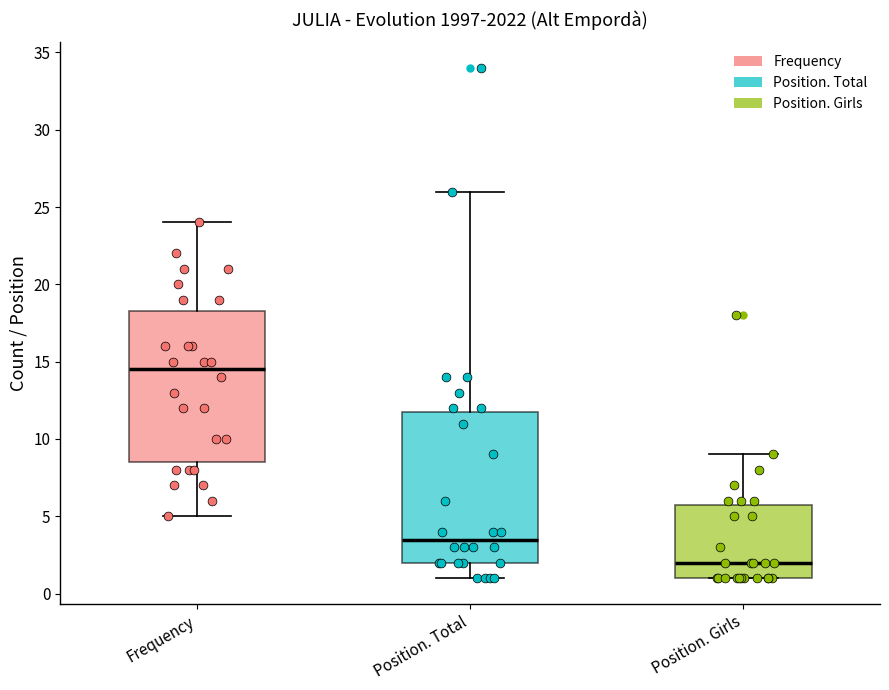

Where is the upper edge of the box for Position. Girls on the y-axis? The values are not printed on the chart, so give them approximately, as read against the axis.

6.0